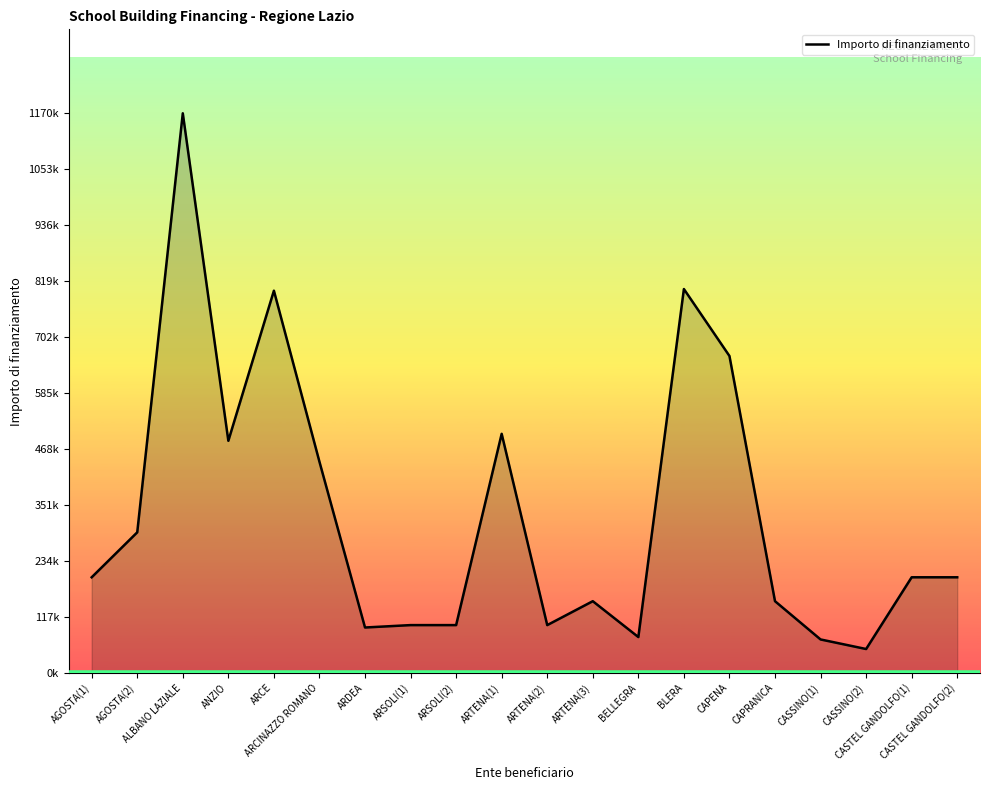

Approximately how many times larger is the value at ARCINAZZO ROMANO compared to ARTENA(2)?

4.4